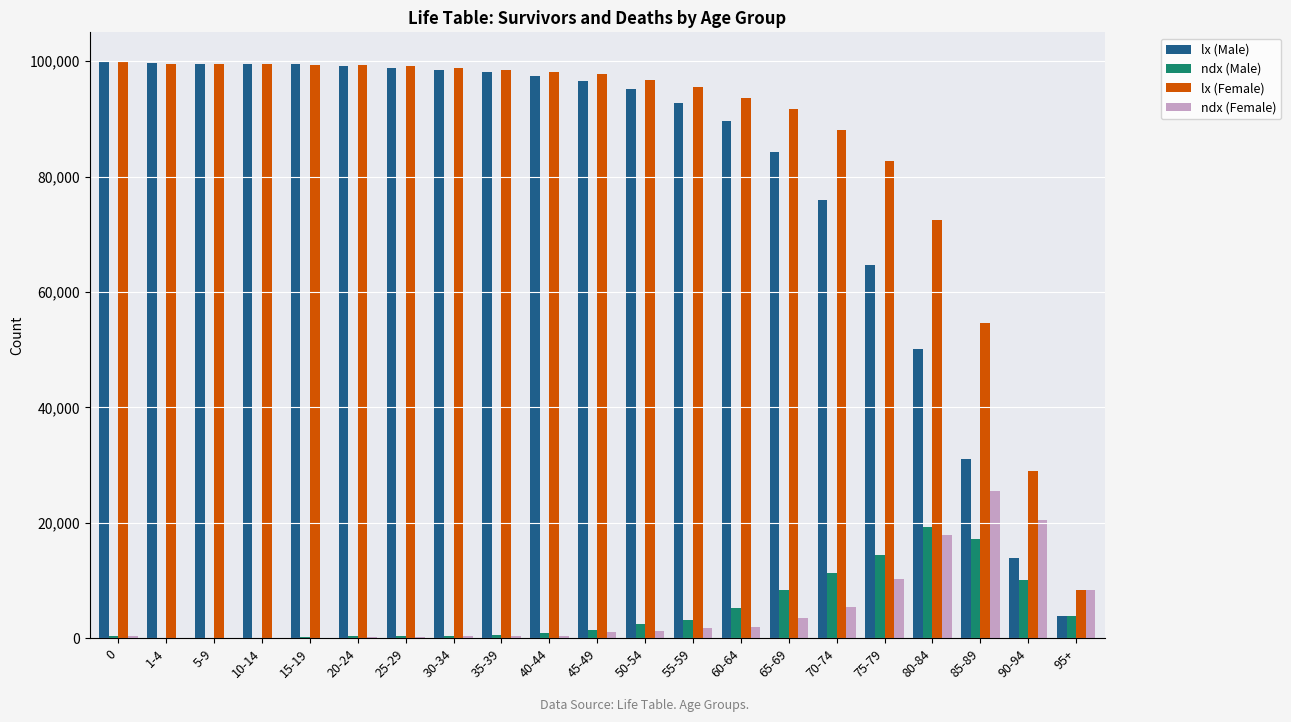

The value of lx (Male) at 35-39 is 155854. True or false?

False